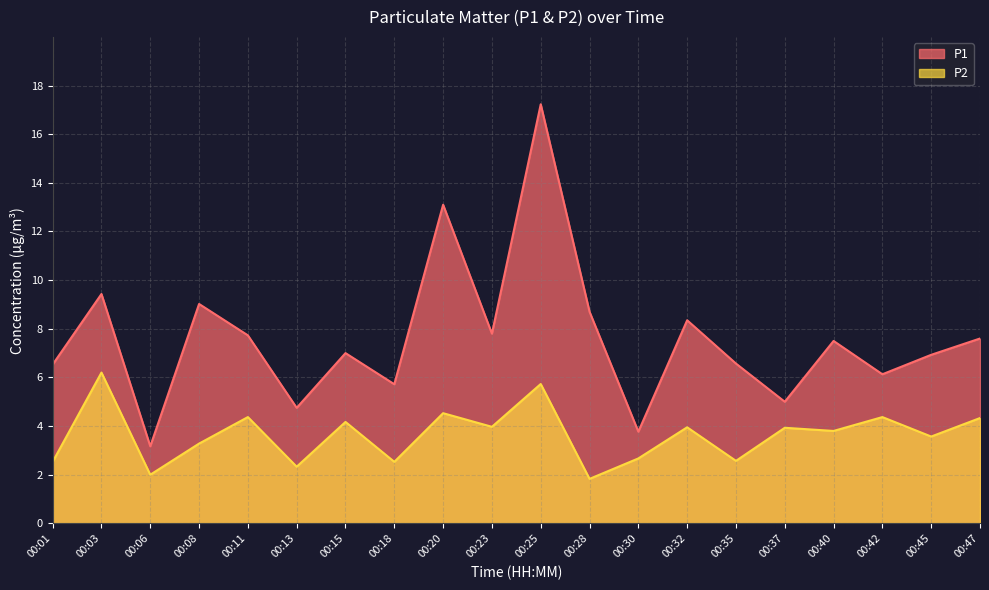

Reading right to left, extract all data points from this chart.

P1: 00:47=7.6	00:45=6.9	00:42=6.1	00:40=7.5	00:37=5.0	00:35=6.6	00:32=8.3	00:30=3.8	00:28=8.7	00:25=17.2	00:23=7.8	00:20=13.1	00:18=5.7	00:15=7.0	00:13=4.8	00:11=7.7	00:08=9.0	00:06=3.2	00:03=9.4	00:01=6.5
P2: 00:47=4.3	00:45=3.6	00:42=4.4	00:40=3.8	00:37=3.9	00:35=2.6	00:32=4.0	00:30=2.7	00:28=1.8	00:25=5.7	00:23=4.0	00:20=4.5	00:18=2.5	00:15=4.2	00:13=2.3	00:11=4.4	00:08=3.3	00:06=2.0	00:03=6.2	00:01=2.5